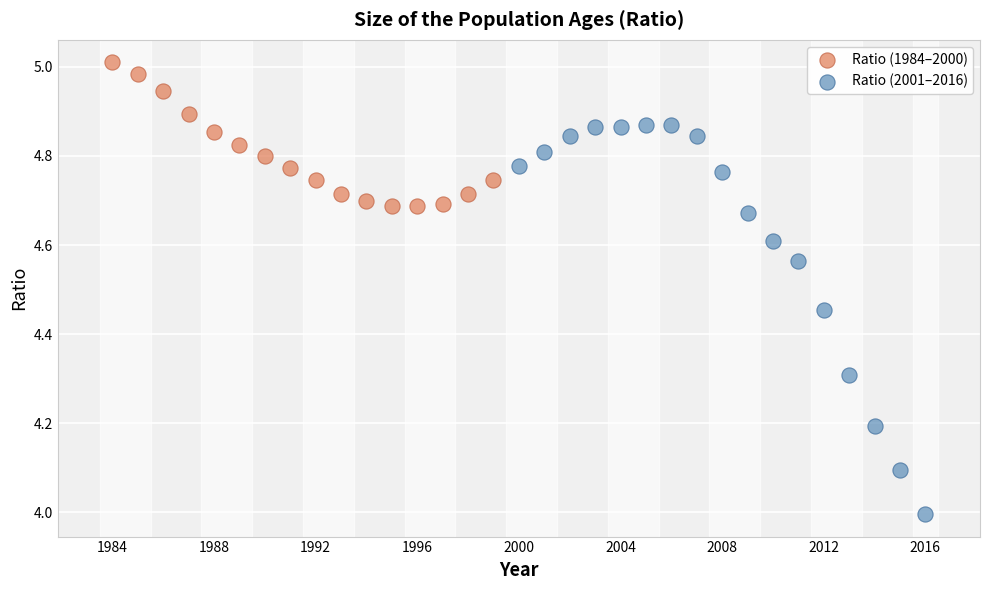

Which series contains the lowest Y value?

Ratio (2001–2016)